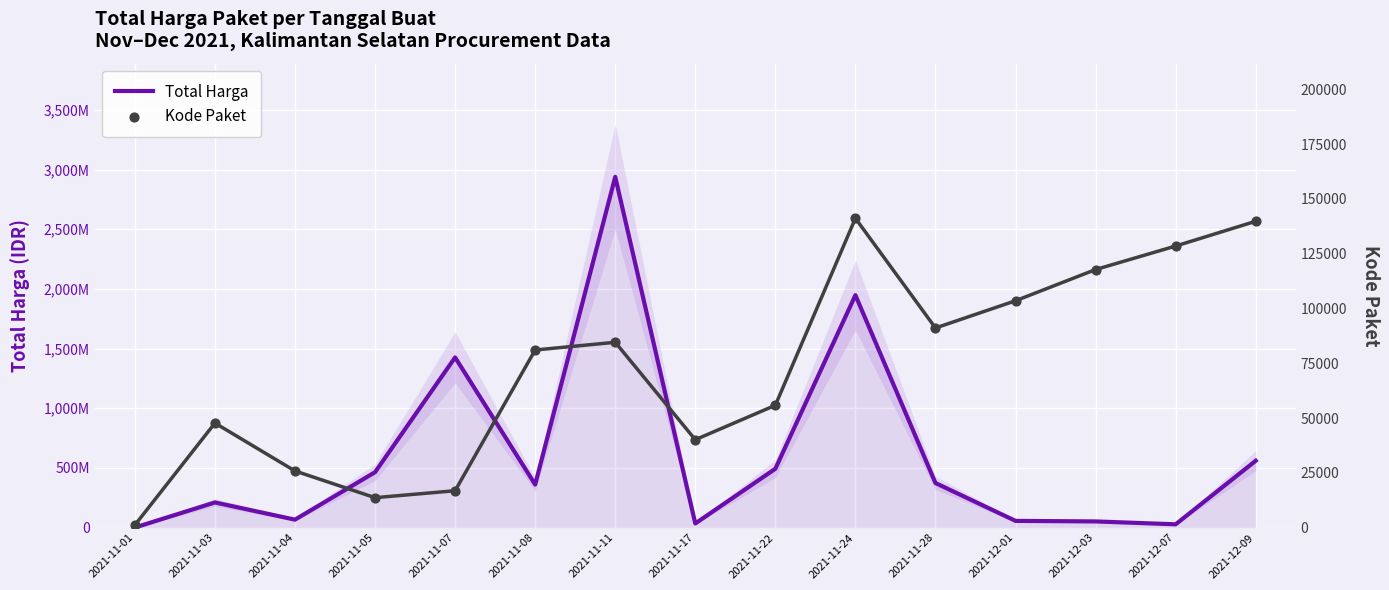

What is the total value across all series at 2021-11-17?

34332112